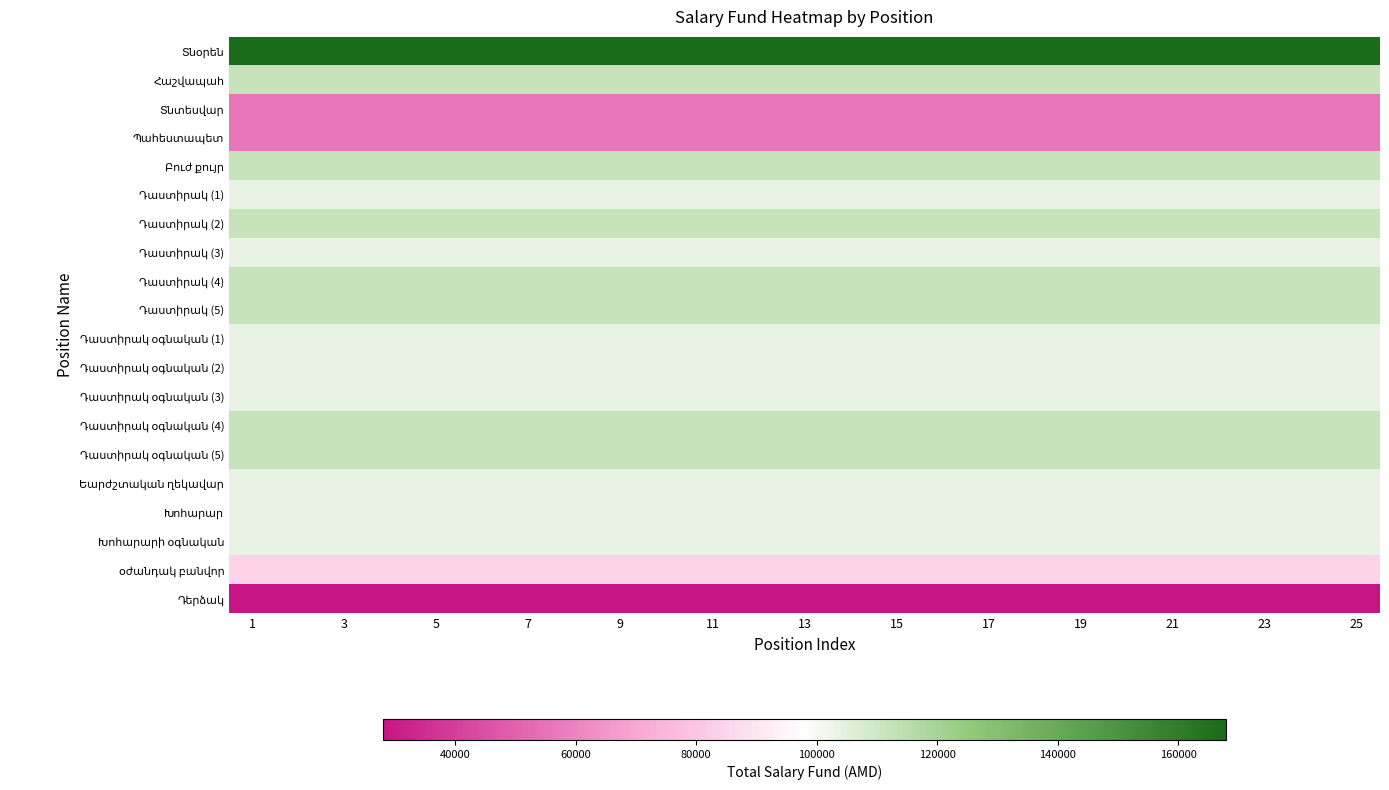

At which category does the chart reach its peak across all series?

1